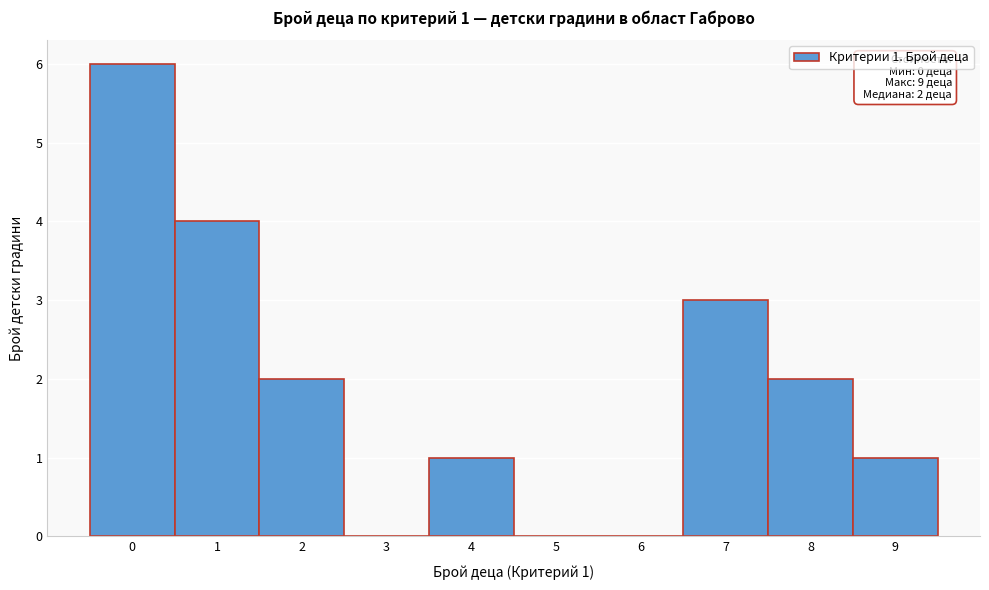

Reading right to left, list all the values displayed in this chart.

9=1	8=2	7=3	6=0	5=0	4=1	3=0	2=2	1=4	0=6